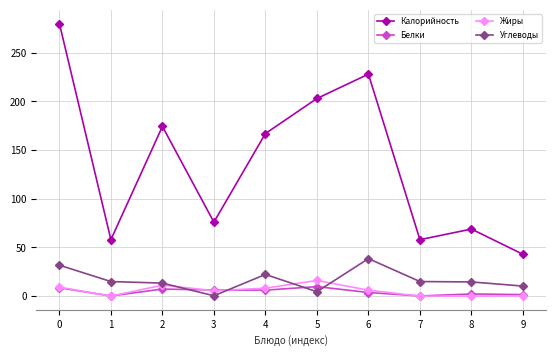

Which series has the widest spread of values?

Калорийность